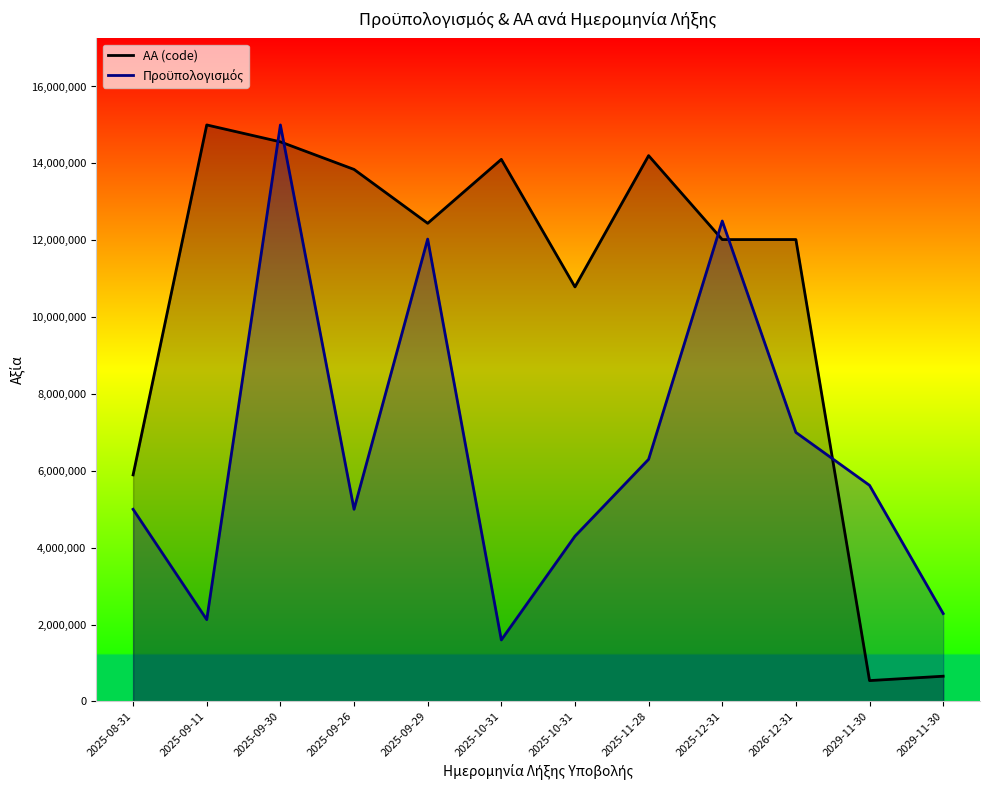

Reading right to left, list all the values displayed in this chart.

ΑΑ (code): 656886.7	542787.3	12017929.9	12017114.9	14201304.0	10785656.1	14104319.5	12440912.8	13842705.8	14559902.2	15000000.0	5894865.5
Πρoϋπολογισμός: 2287172.0	5622879.0	7000000.0	12500000.0	6300000.0	4300000.0	1600000.0	12030000.0	5000000.0	15000000.0	2128764.0	5000000.0